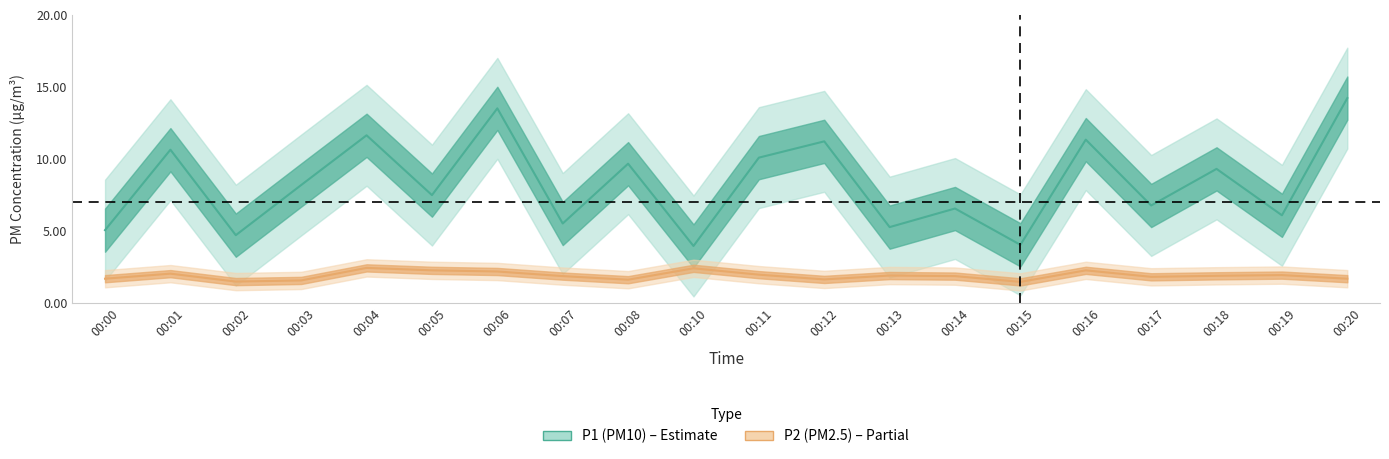

True or false: P2 has a value of 1.9 at 00:13.

True